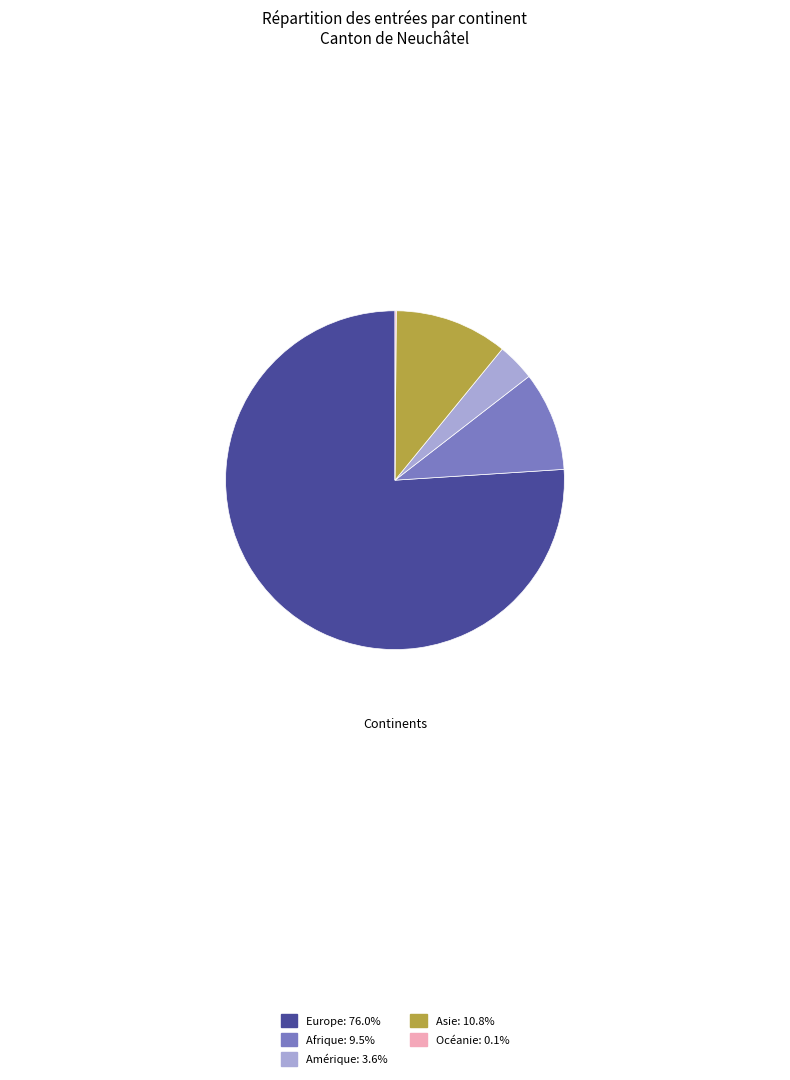

Is there any slice that represents more than half of the pie?

Yes